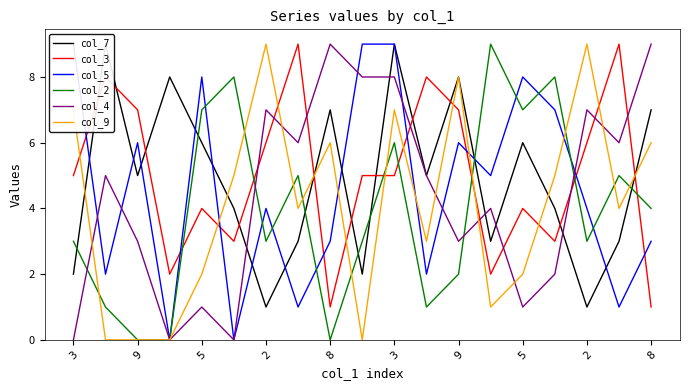

Which series has the widest spread of values?

col_5